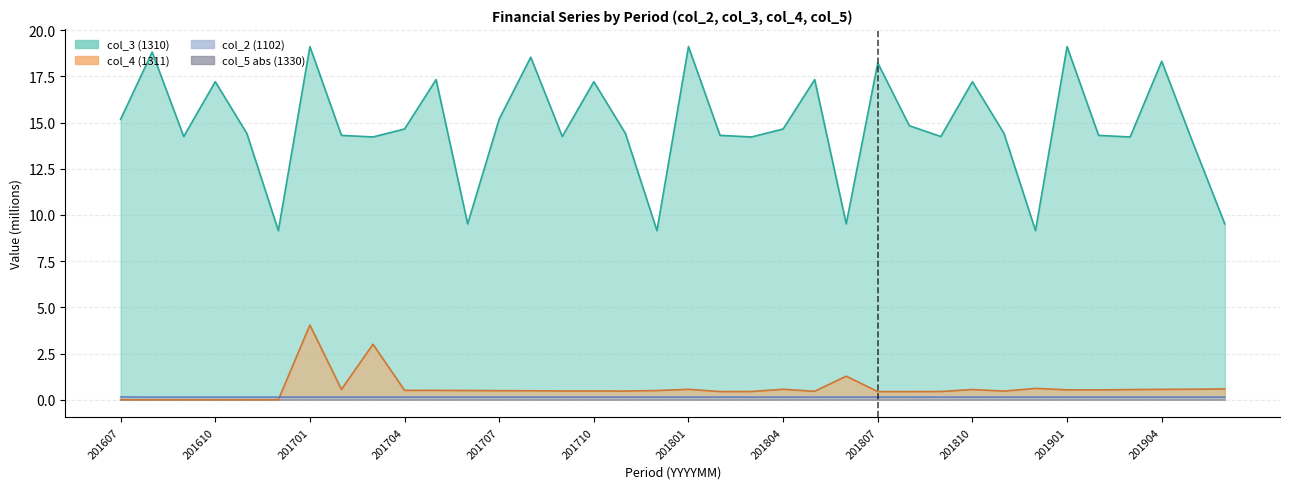

What is the lowest value of the col_2 series?

0.1